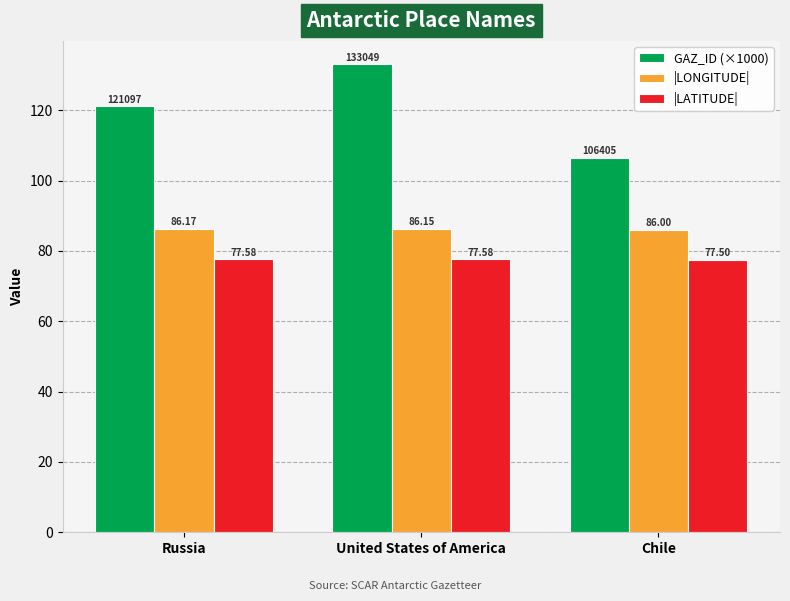

Which series has the largest range (max minus min)?

GAZ_ID (×1000)